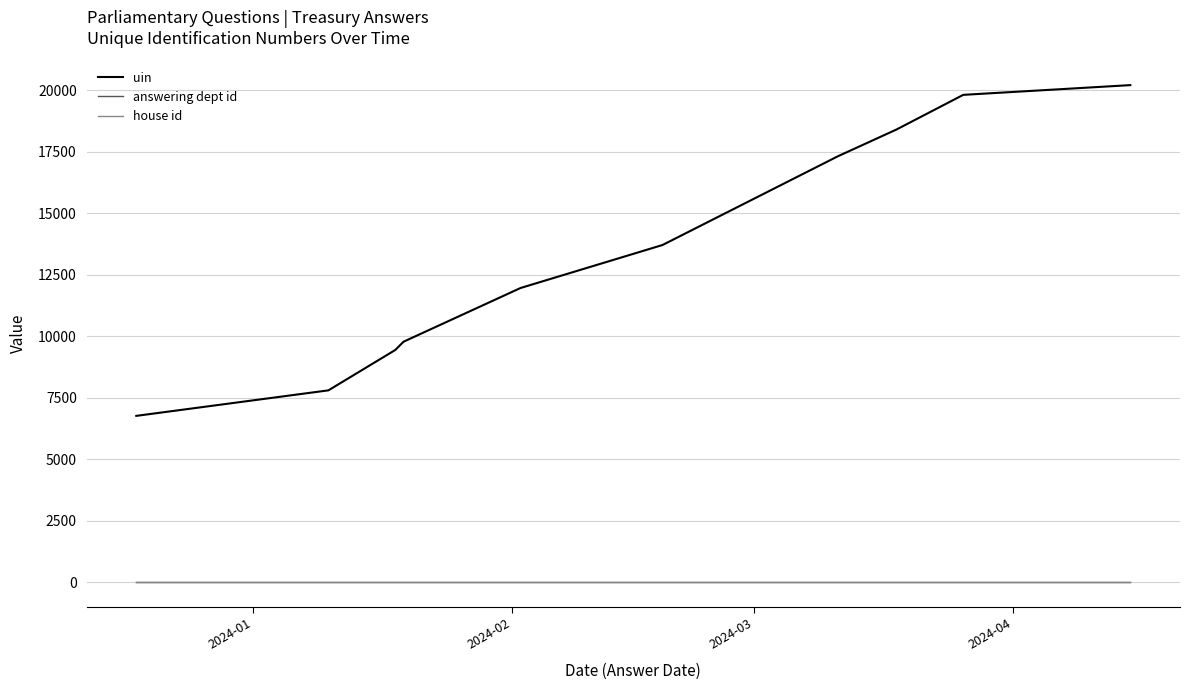

Count the number of data series in this chart.

3